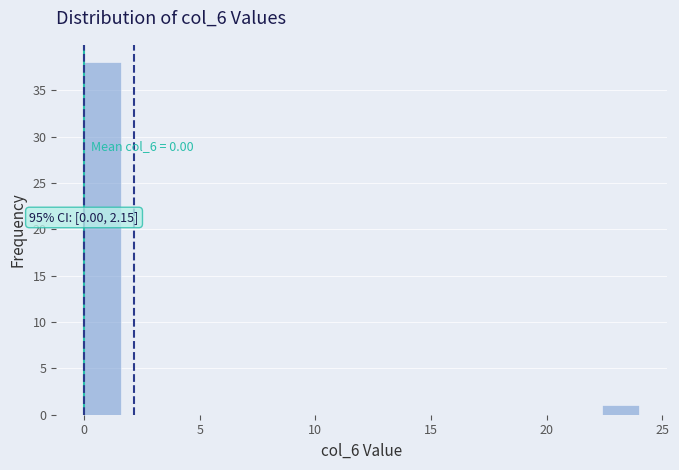

Around what value on the x-axis is the tallest bar? Give the approximate position of its centre, as read against the axis.

1.0